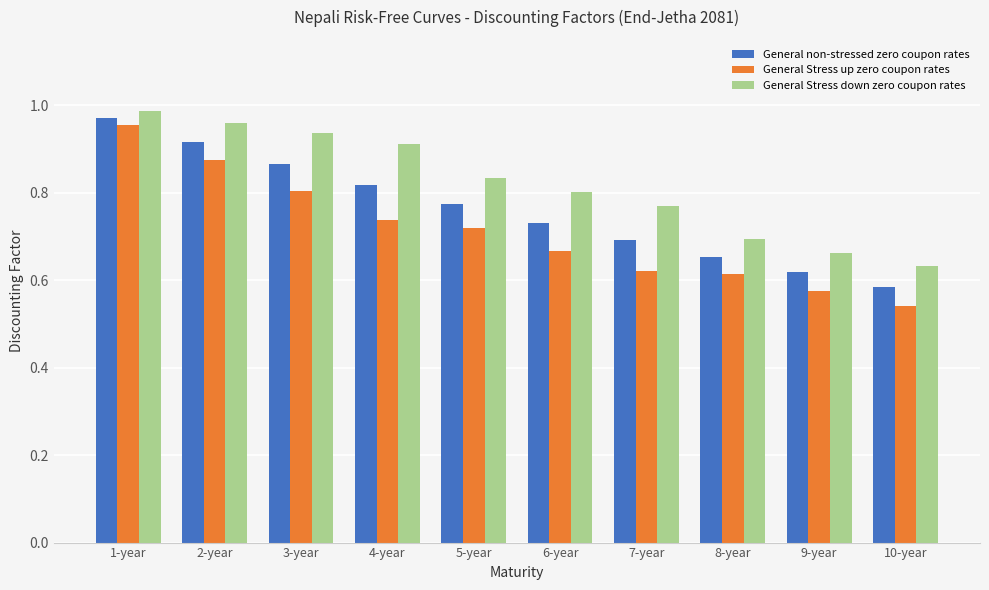

Rank the series by their average value, from highest to lowest.

General Stress down zero coupon rates, General non-stressed zero coupon rates, General Stress up zero coupon rates